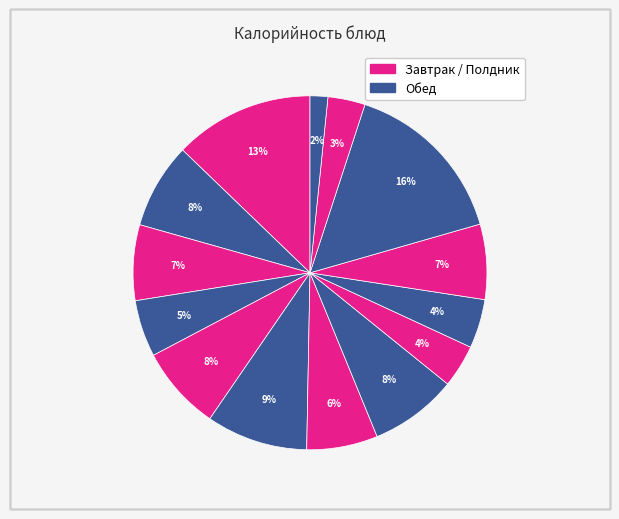

Count the number of slices in the pie.

14